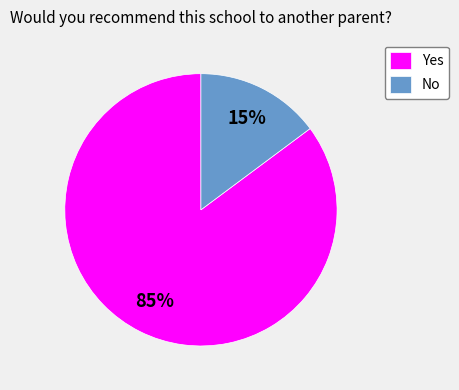

Combined, do Yes and No account for over 50%?

Yes